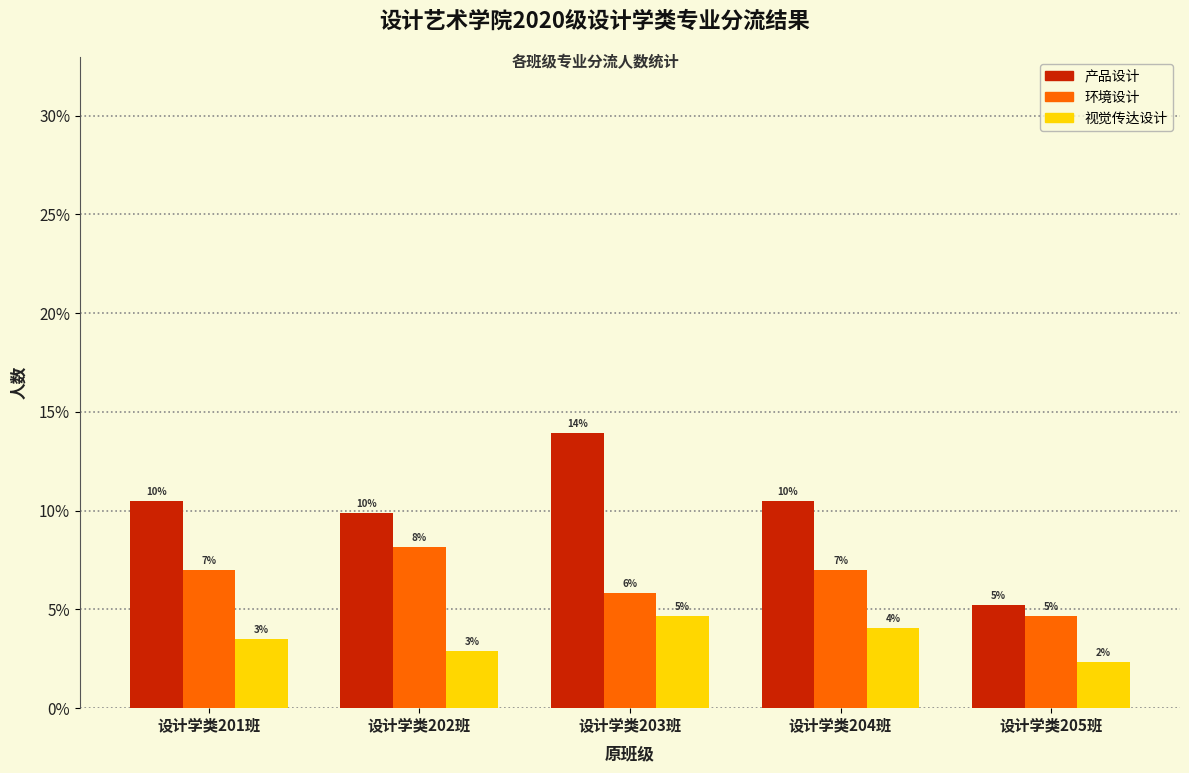

How many groups of bars are there?

5